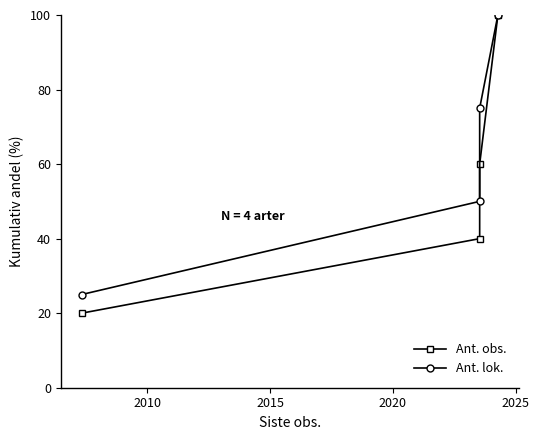

How many data points in Ant. lok. are above 75?

1